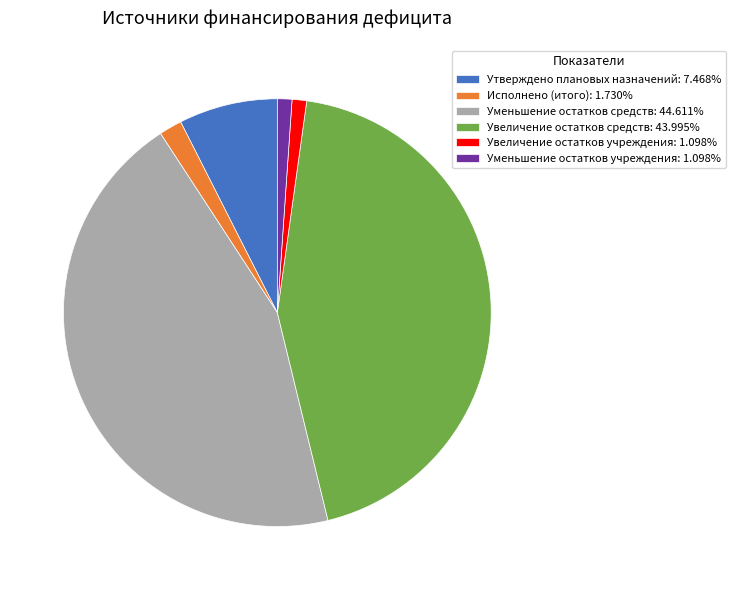

True or false: Уменьшение остатков учреждения accounts for 1% of the total.

True